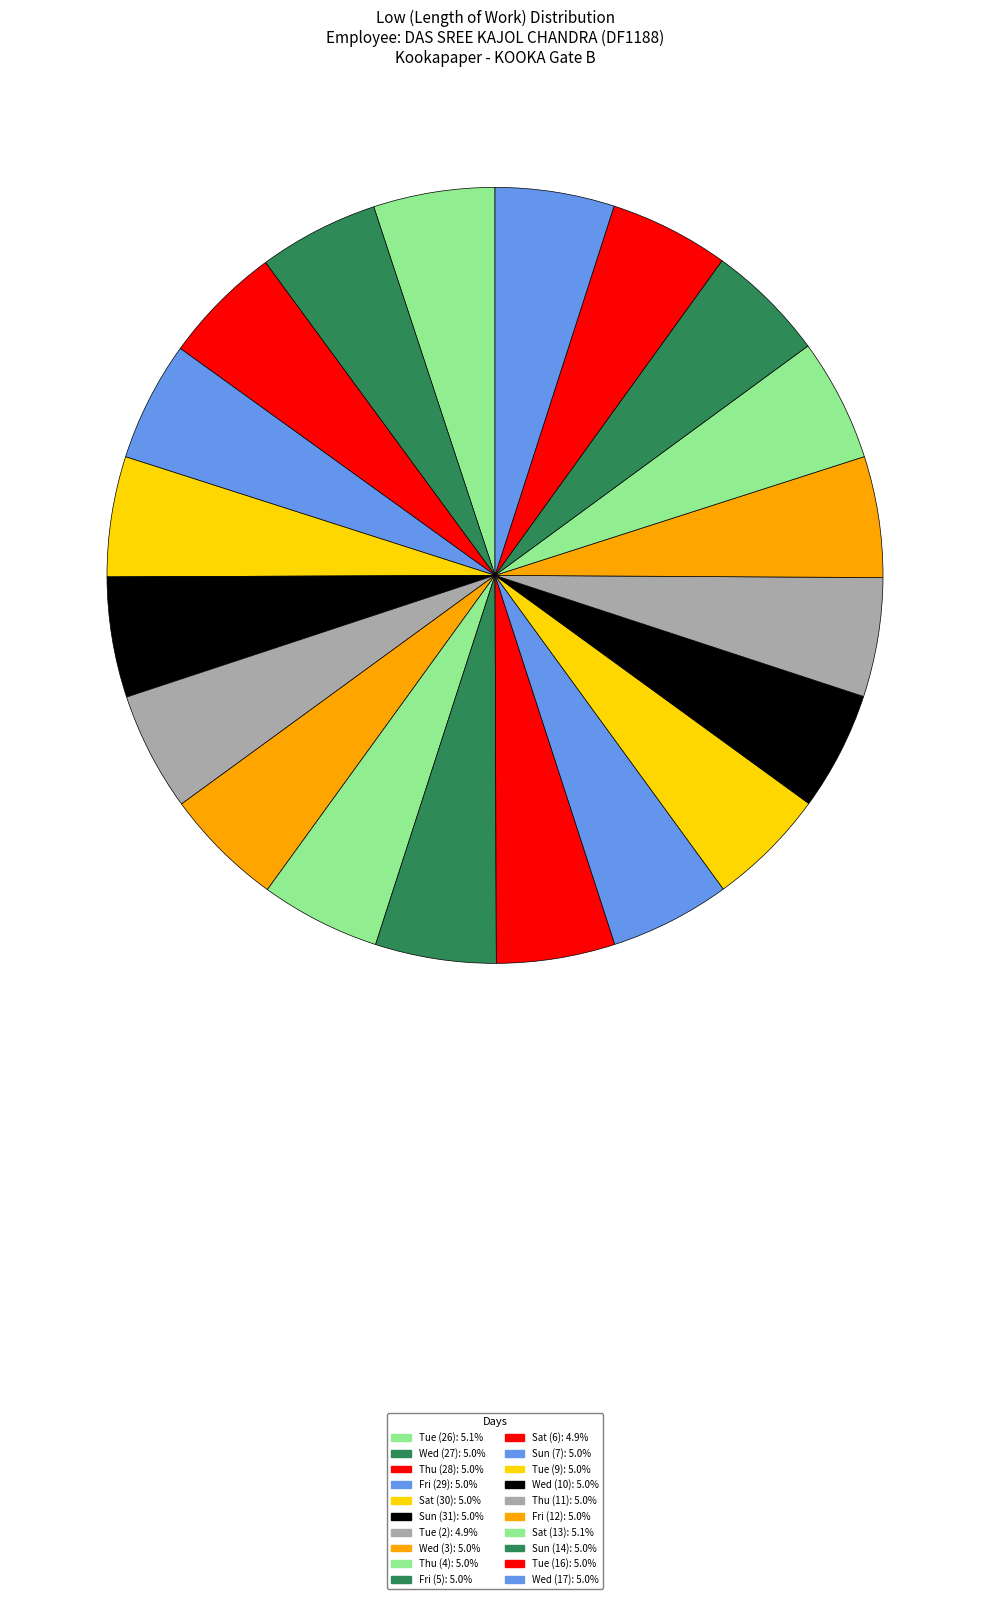

Count the number of slices in the pie.

20